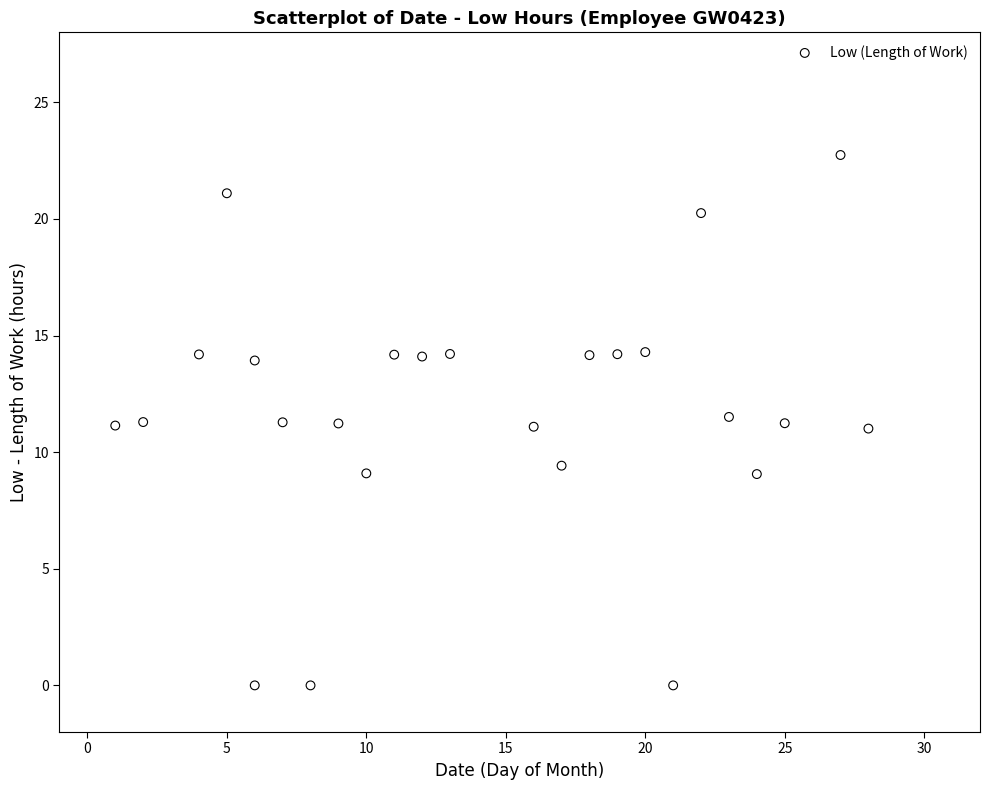

What is the range of X values (max minus min)?

27.0